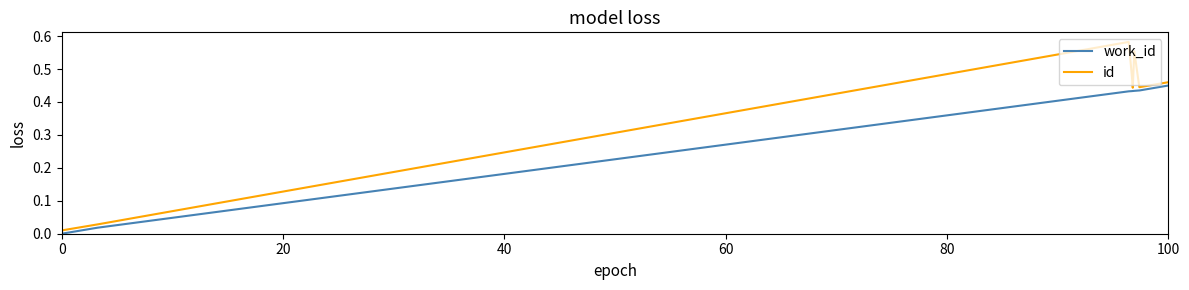

Count the number of categories in the chart.

10